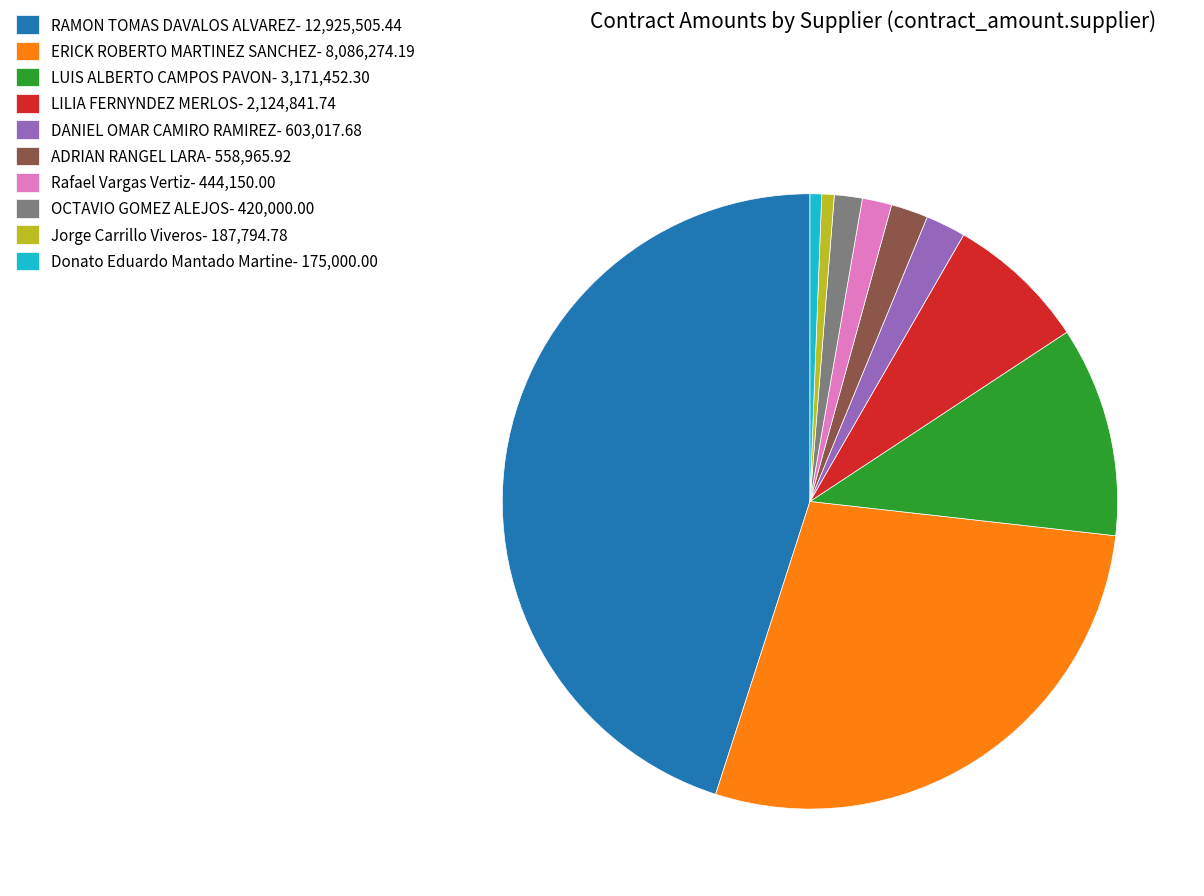

Is there a majority slice in this chart?

No